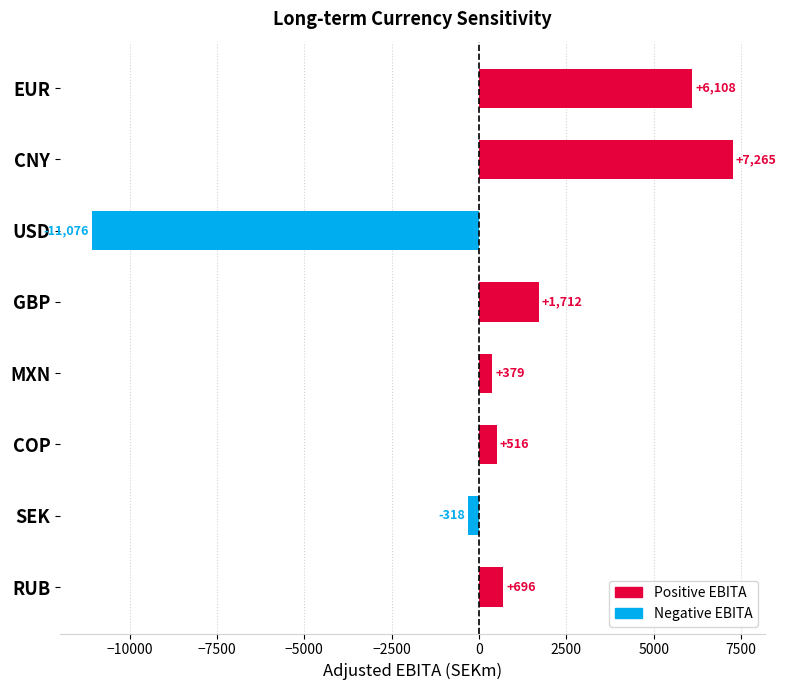

Reading top to bottom, transcribe all the data shown in this chart.

EUR=6108	CNY=7265	USD=-11076	GBP=1712	MXN=379	COP=516	SEK=-318	RUB=696